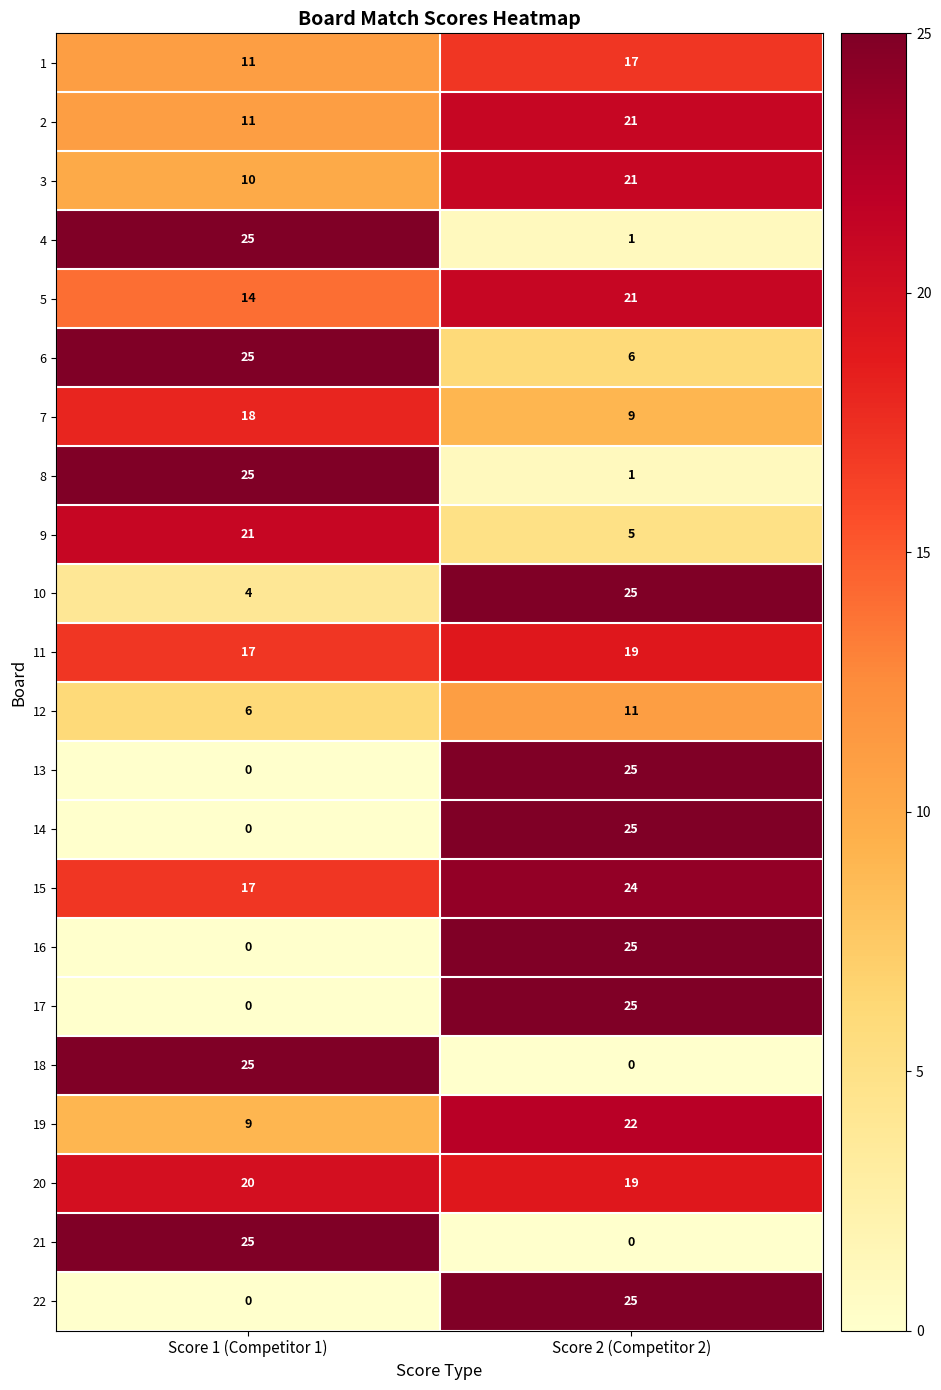

What is the difference between the highest and lowest values at Score 1 (Competitor 1)?

25